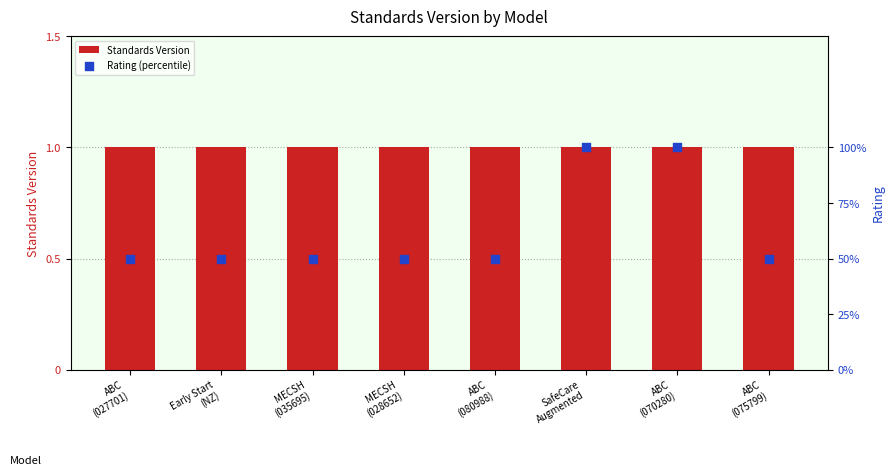

Which series contains the highest Y value?

Rating (percentile)